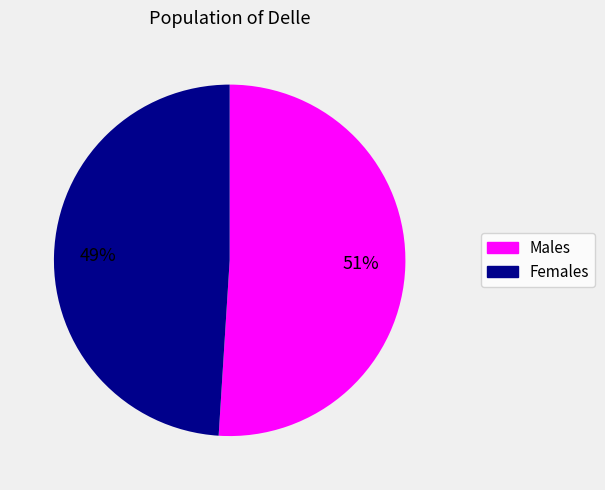

Which category has the biggest portion of the pie?

Males